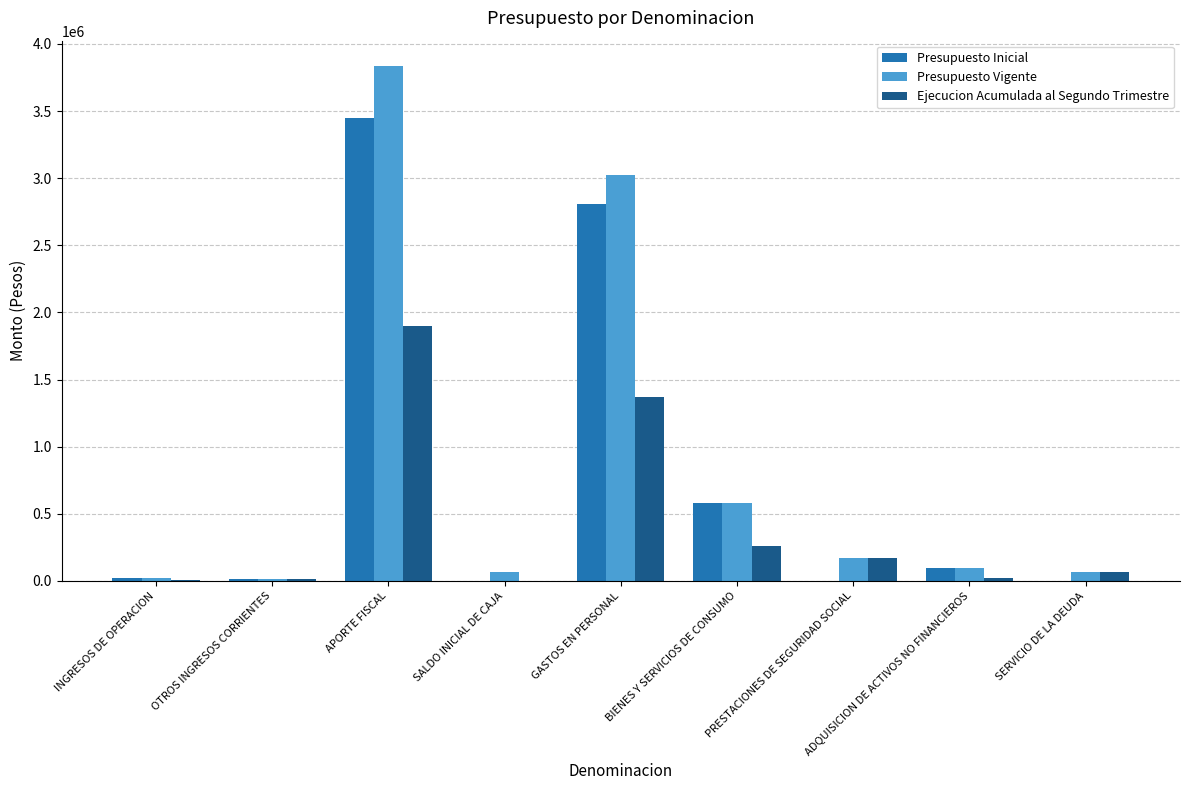

Count the number of categories in the chart.

9